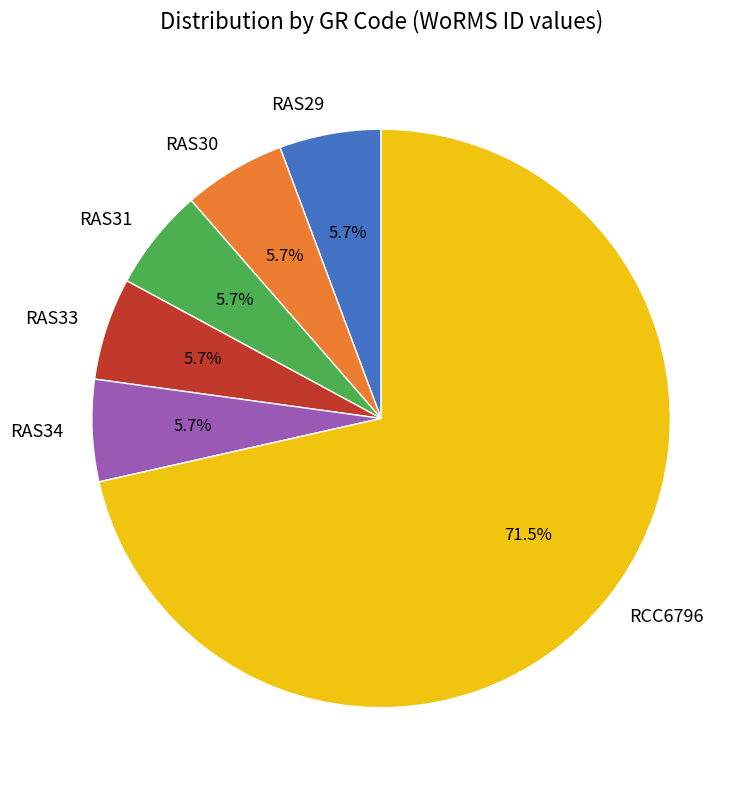

What is the ratio of the value at RAS29 to the value at RAS33?

1.0